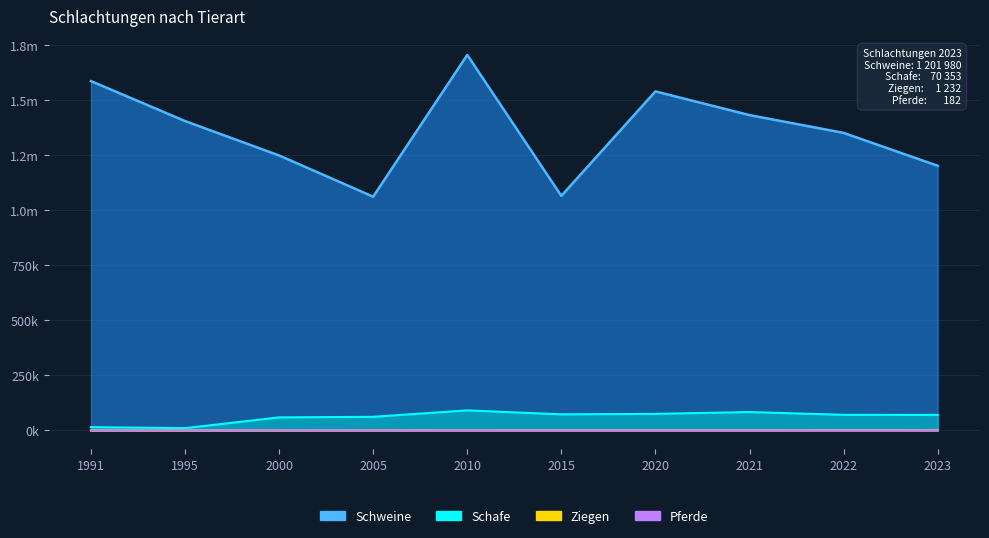

Is the value of Schafe at 1995 greater than the value of Schweine at 1995?

No